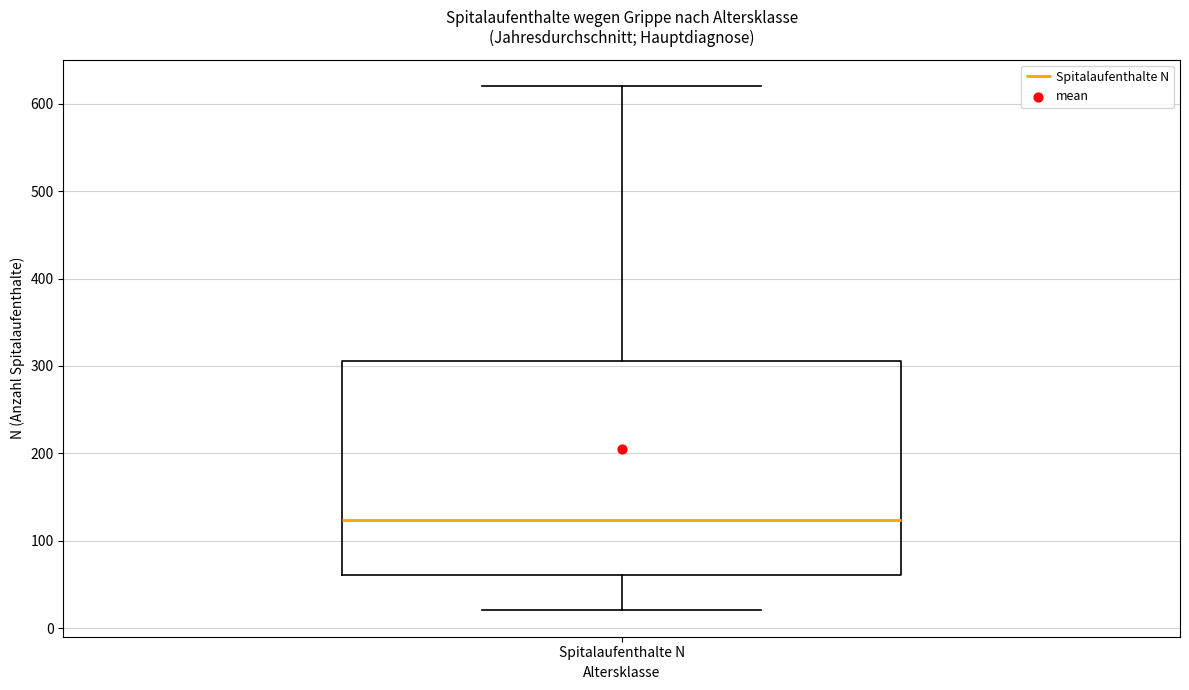

Read this box plot against the y-axis: the position of the median line, the range covered by the box, and the ends of both whiskers. The values are not printed on the chart, so give them approximately, as read against the axis.

median 120, box 60 to 310, whiskers 20 to 620